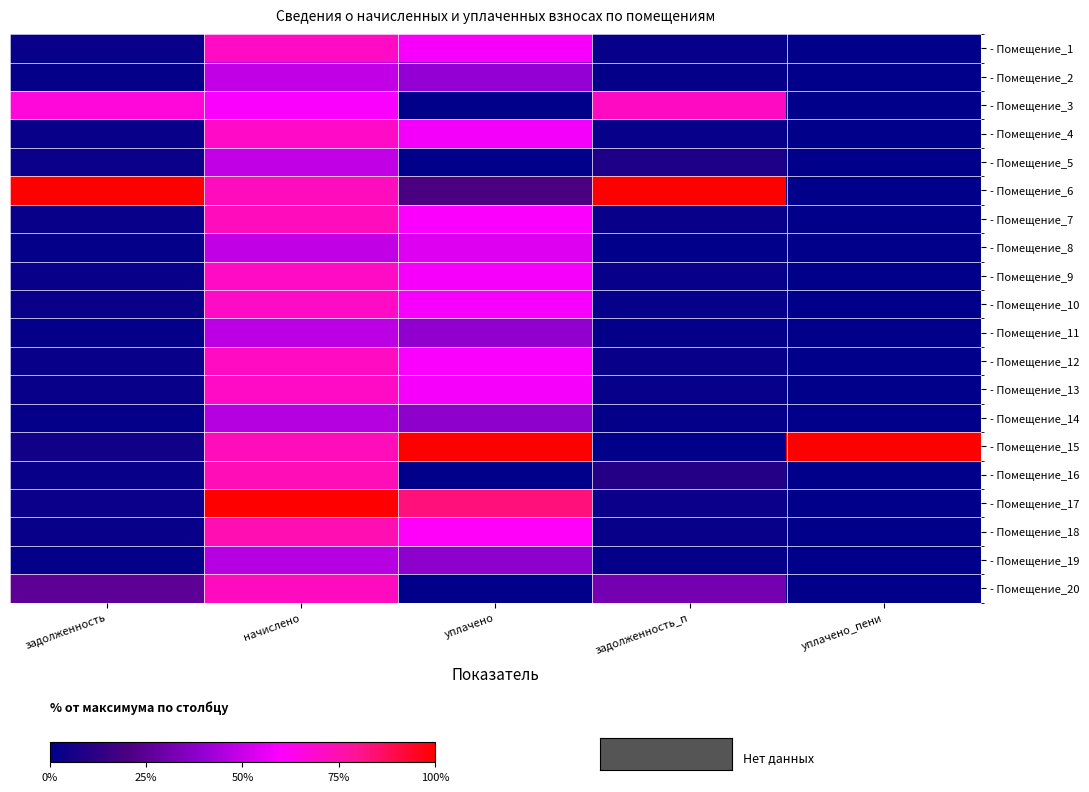

Reading left to right, extract all data points from this chart.

- Помещение_1: задолженность=0.0	начислено=0.7	уплачено=0.6	задолженность_п=0.0	уплачено_пени=0.0
- Помещение_2: задолженность=0.0	начислено=0.5	уплачено=0.4	задолженность_п=0.0	уплачено_пени=0.0
- Помещение_3: задолженность=0.7	начислено=0.6	уплачено=0.0	задолженность_п=0.7	уплачено_пени=0.0
- Помещение_4: задолженность=0.0	начислено=0.7	уплачено=0.6	задолженность_п=0.0	уплачено_пени=0.0
- Помещение_5: задолженность=0.0	начислено=0.5	уплачено=0.0	задолженность_п=0.1	уплачено_пени=0.0
- Помещение_6: задолженность=1.0	начислено=0.7	уплачено=0.2	задолженность_п=1.0	уплачено_пени=0.0
- Помещение_7: задолженность=0.0	начислено=0.7	уплачено=0.6	задолженность_п=0.0	уплачено_пени=0.0
- Помещение_8: задолженность=0.0	начислено=0.5	уплачено=0.5	задолженность_п=0.0	уплачено_пени=0.0
- Помещение_9: задолженность=0.0	начислено=0.7	уплачено=0.6	задолженность_п=0.0	уплачено_пени=0.0
- Помещение_10: задолженность=0.0	начислено=0.7	уплачено=0.6	задолженность_п=0.0	уплачено_пени=0.0
- Помещение_11: задолженность=0.0	начислено=0.5	уплачено=0.4	задолженность_п=0.0	уплачено_пени=0.0
- Помещение_12: задолженность=0.0	начислено=0.7	уплачено=0.6	задолженность_п=0.0	уплачено_пени=0.0
- Помещение_13: задолженность=0.0	начислено=0.7	уплачено=0.6	задолженность_п=0.0	уплачено_пени=0.0
- Помещение_14: задолженность=0.0	начислено=0.5	уплачено=0.4	задолженность_п=0.0	уплачено_пени=0.0
- Помещение_15: задолженность=0.0	начислено=0.7	уплачено=1.0	задолженность_п=0.0	уплачено_пени=1.0
- Помещение_16: задолженность=0.0	начислено=0.7	уплачено=0.0	задолженность_п=0.1	уплачено_пени=0.0
- Помещение_17: задолженность=0.0	начислено=1.0	уплачено=0.8	задолженность_п=0.0	уплачено_пени=0.0
- Помещение_18: задолженность=0.0	начислено=0.7	уплачено=0.6	задолженность_п=0.0	уплачено_пени=0.0
- Помещение_19: задолженность=0.0	начислено=0.5	уплачено=0.4	задолженность_п=0.0	уплачено_пени=0.0
- Помещение_20: задолженность=0.3	начислено=0.7	уплачено=0.0	задолженность_п=0.3	уплачено_пени=0.0